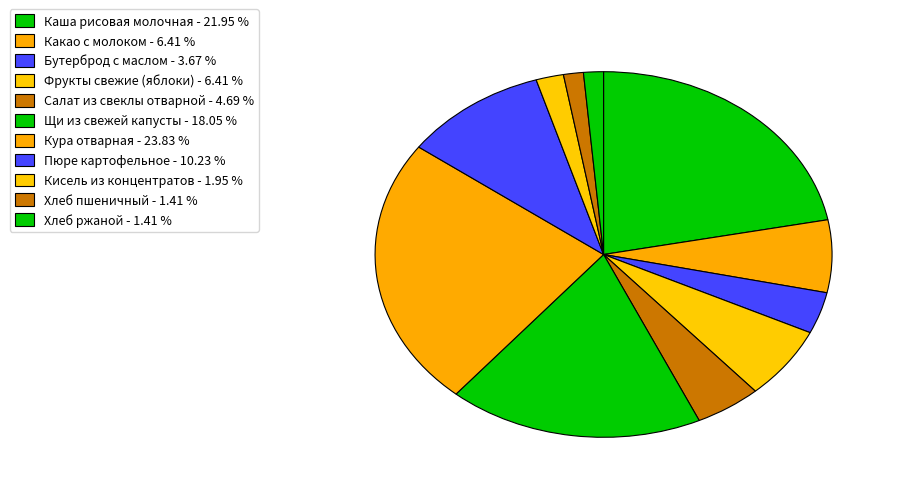

Approximately how many times larger is the value at Пюре картофельное compared to Каша рисовая молочная?

0.5